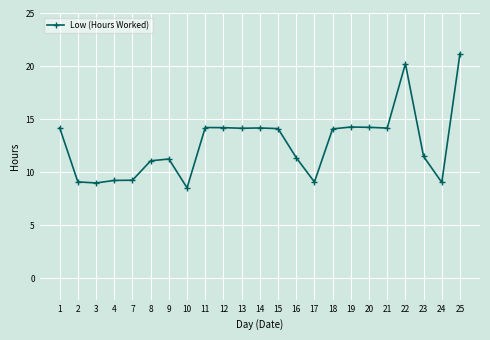

True or false: the data has more than 1 interior local peaks.

True